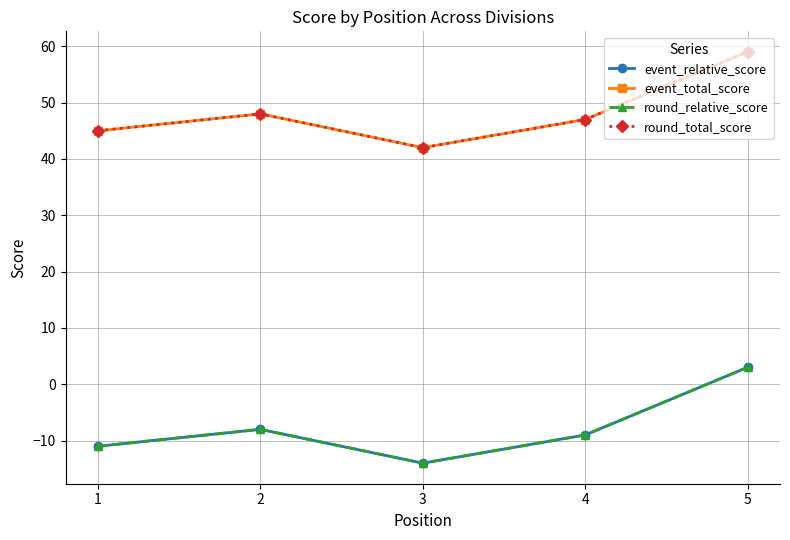

What is the approximate value of round_total_score at 4, to the nearest 10?

50